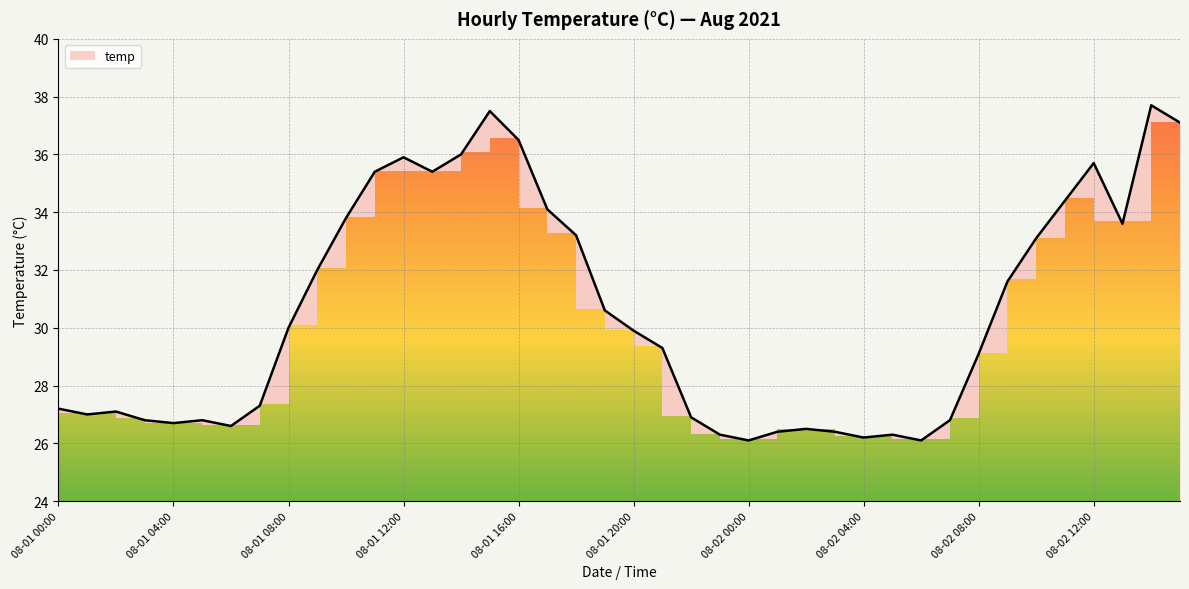

List the labels in order of value, largest first.

08-02 14:00, 08-01 15:00, 08-02 15:00, 08-01 16:00, 08-01 14:00, 08-01 12:00, 08-02 12:00, 08-01 11:00, 08-01 13:00, 08-02 11:00, 08-01 17:00, 08-01 10:00, 08-02 13:00, 08-01 18:00, 08-02 10:00, 08-01 09:00, 08-02 09:00, 08-01 19:00, 08-01 08:00, 08-01 20:00, 08-01 21:00, 08-02 08:00, 08-01 07:00, 08-01 00:00, 08-01 02:00, 08-01 01:00, 08-01 22:00, 08-01 03:00, 08-01 05:00, 08-02 07:00, 08-01 04:00, 08-01 06:00, 08-02 02:00, 08-02 01:00, 08-02 03:00, 08-01 23:00, 08-02 05:00, 08-02 04:00, 08-02 00:00, 08-02 06:00